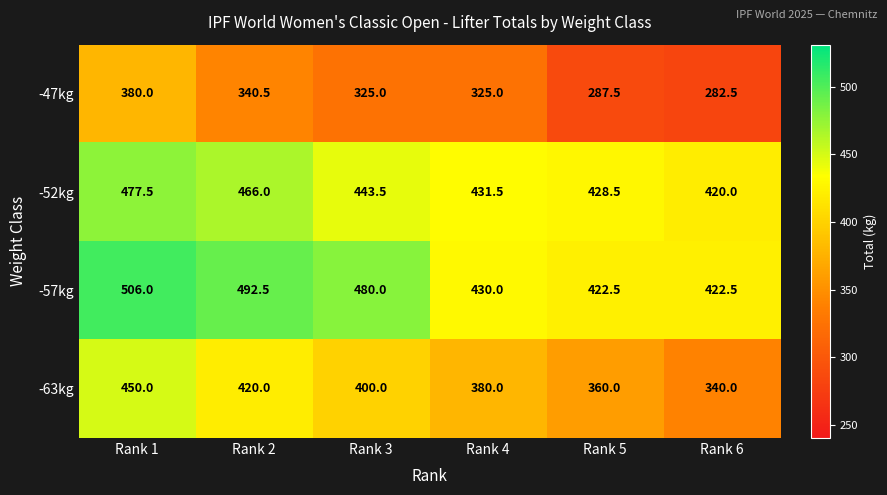

At Rank 3, list the series in order from largest to smallest.

-57kg, -52kg, -63kg, -47kg